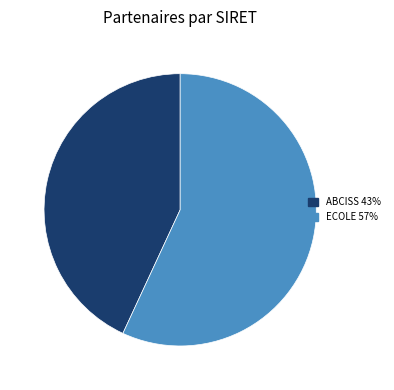

Count the number of slices in the pie.

2